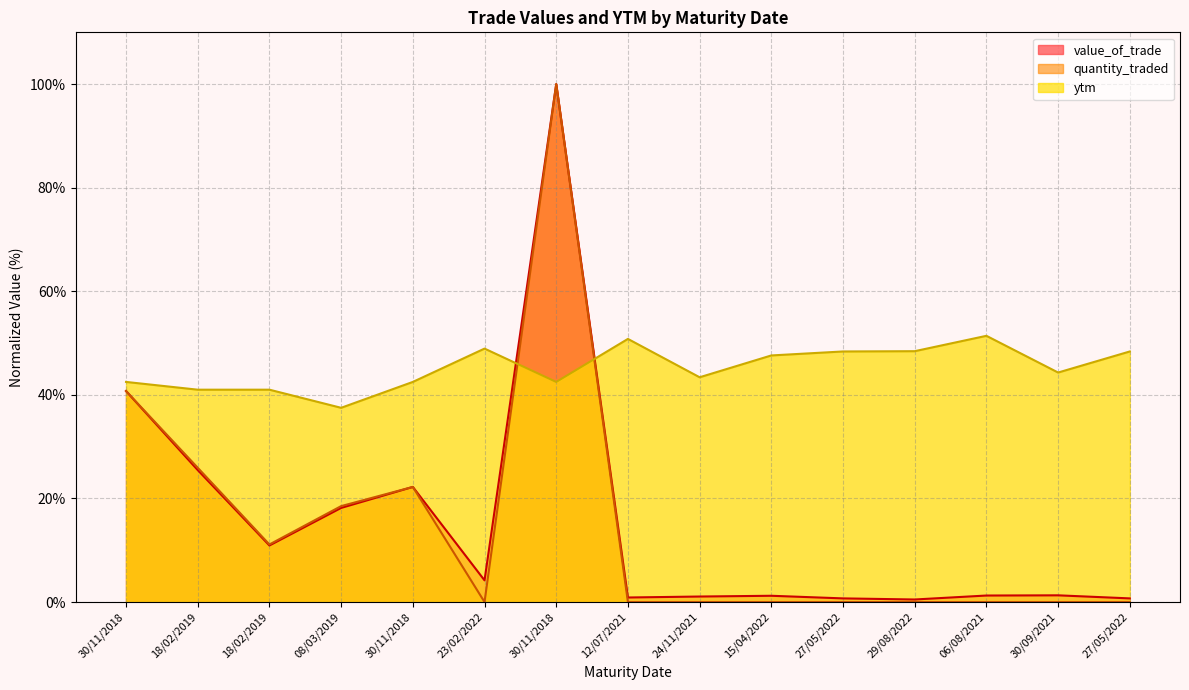

What are all the series names shown in the legend?

value_of_trade, quantity_traded, ytm